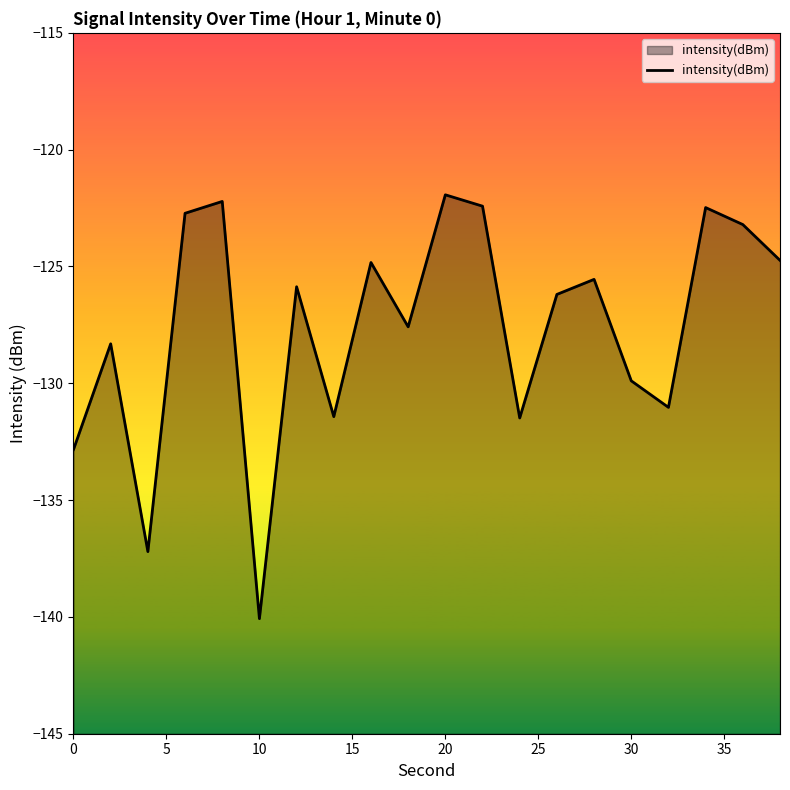

The chart shows a value of -129.9 at 30. True or false?

True